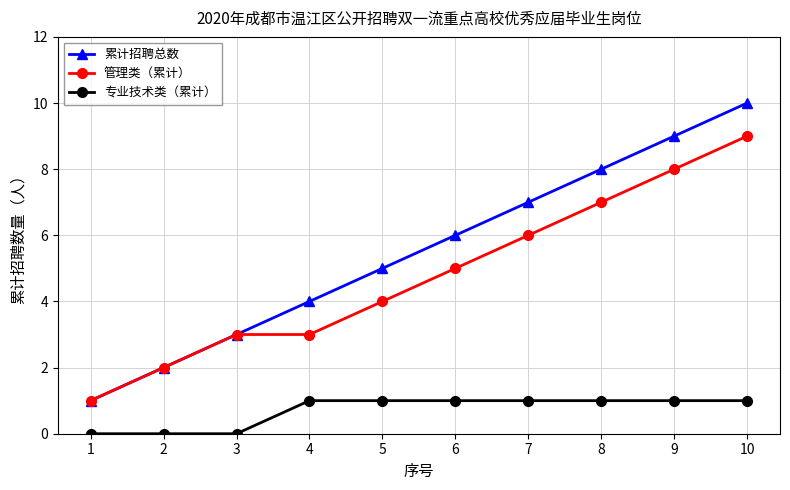

What are all the series names shown in the legend?

累计招聘总数, 管理类（累计）, 专业技术类（累计）